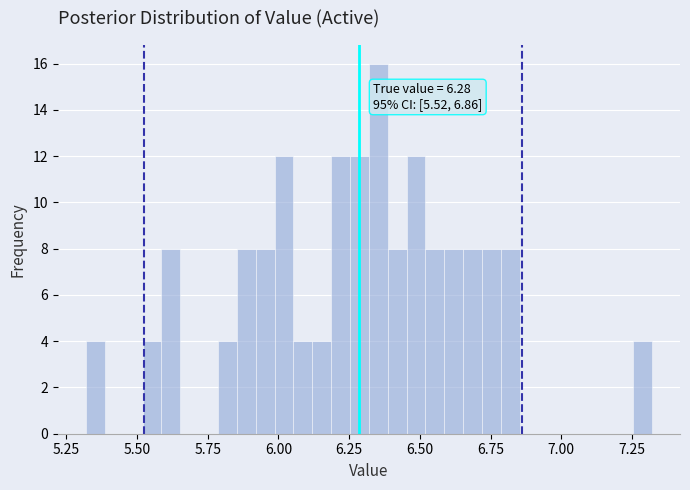

Read against the x-axis, roughly where is the centre of the tallest bar?

6.35